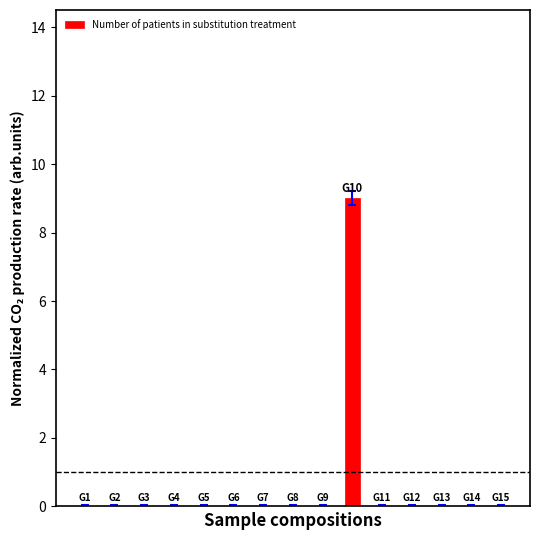

What is the greatest value displayed?

9